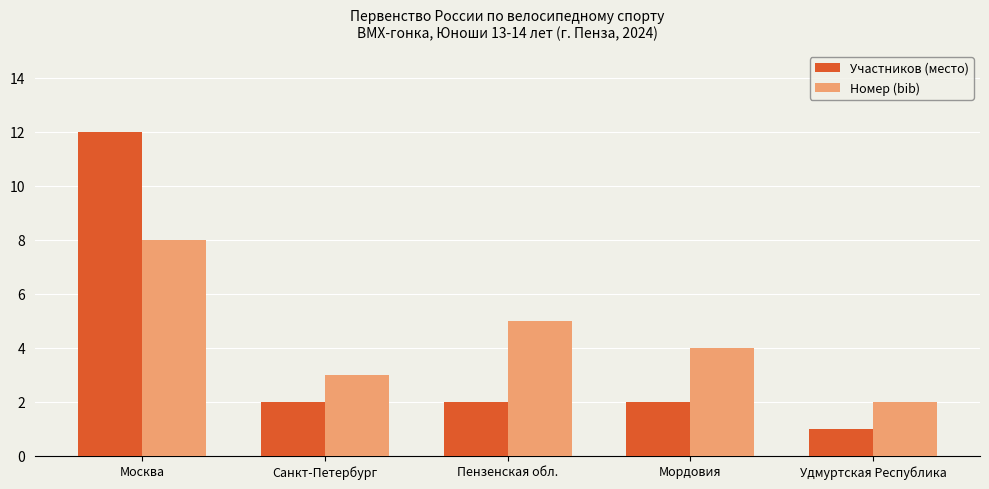

What is the approximate value of Участников (место) at Москва?

12